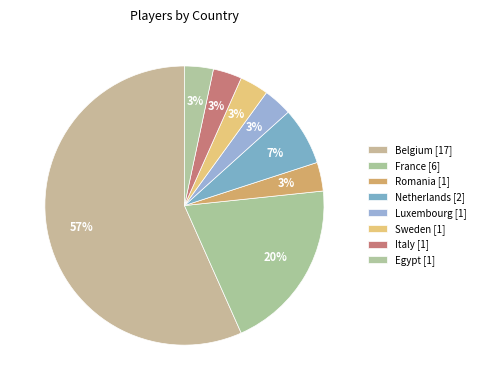

How many segments does this pie chart have?

8